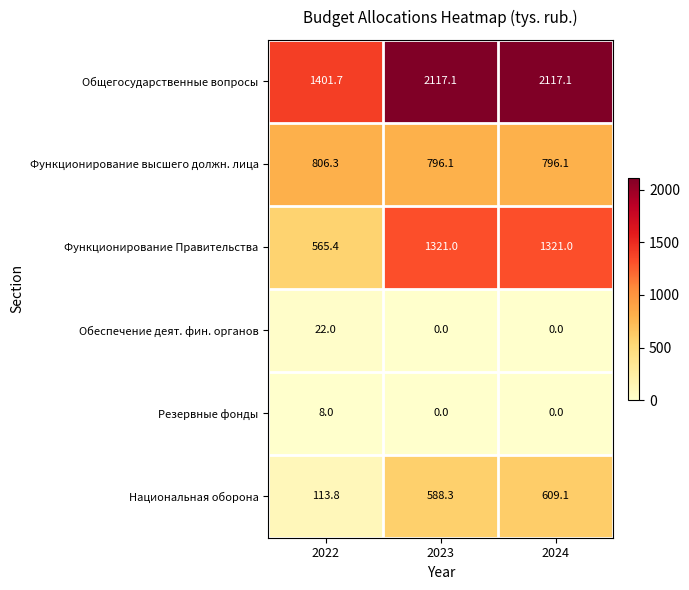

At which category is the sum across all series the highest?

2024